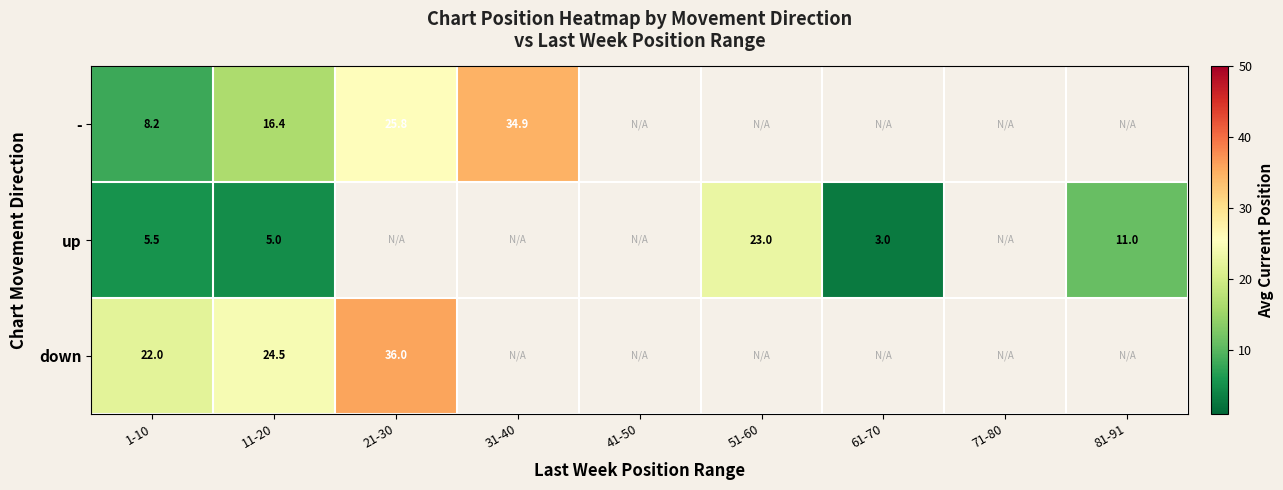

At how many categories does at least one series exceed 20?

5